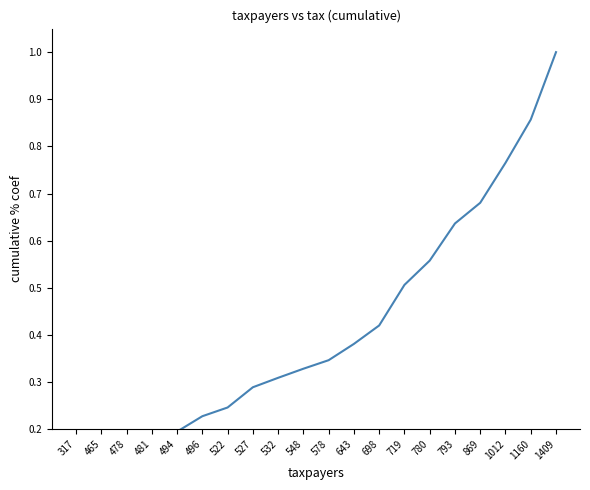

Is this an area chart (filled region under the line)?

No